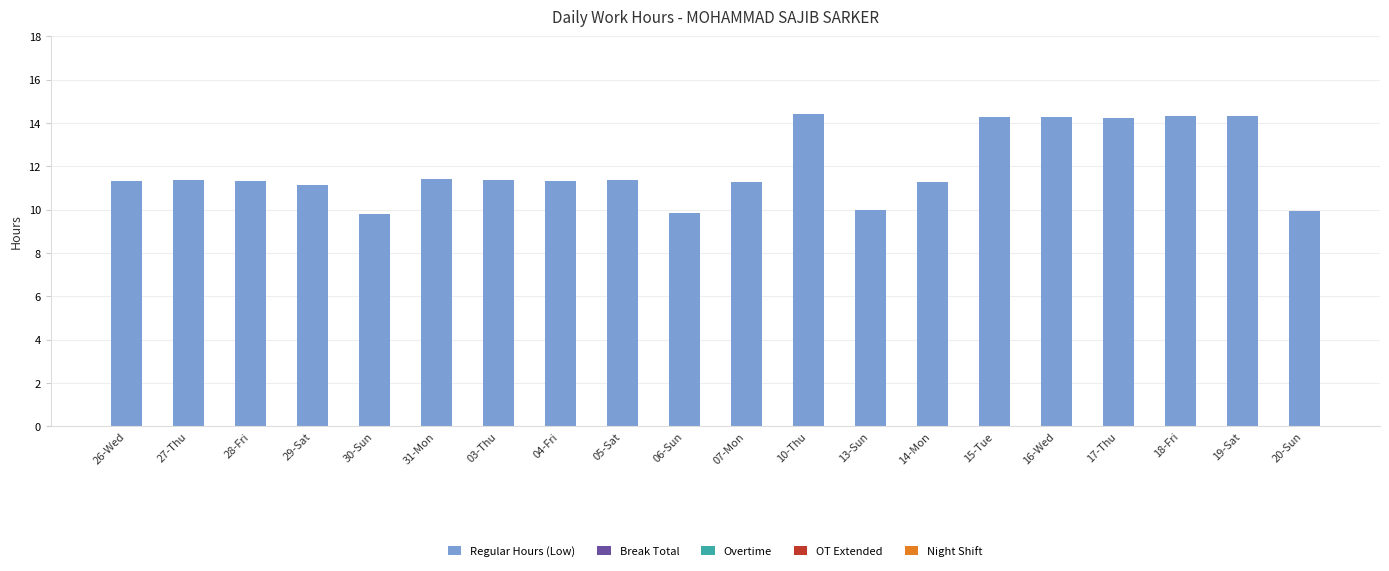

What is the ratio of the value at 31-Mon to the value at 29-Sat?

1.0